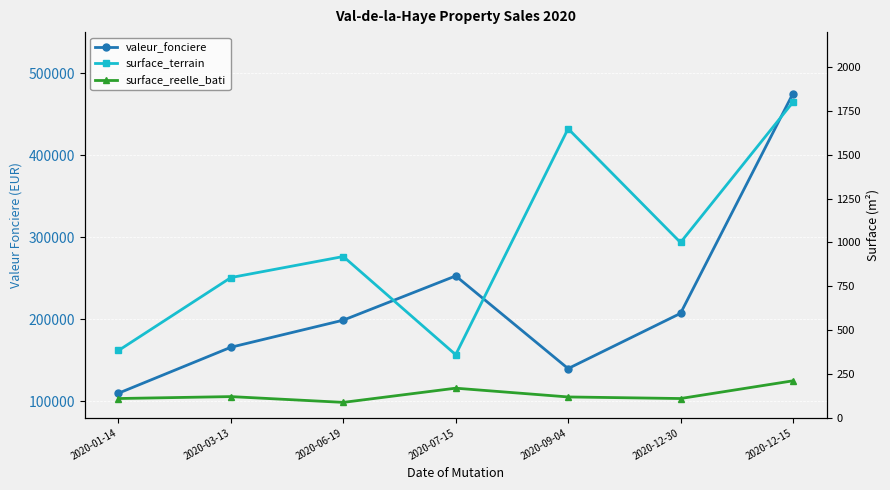

Rank the categories by surface_reelle_bati value from lowest to highest.

2020-06-19, 2020-01-14, 2020-12-30, 2020-09-04, 2020-03-13, 2020-07-15, 2020-12-15